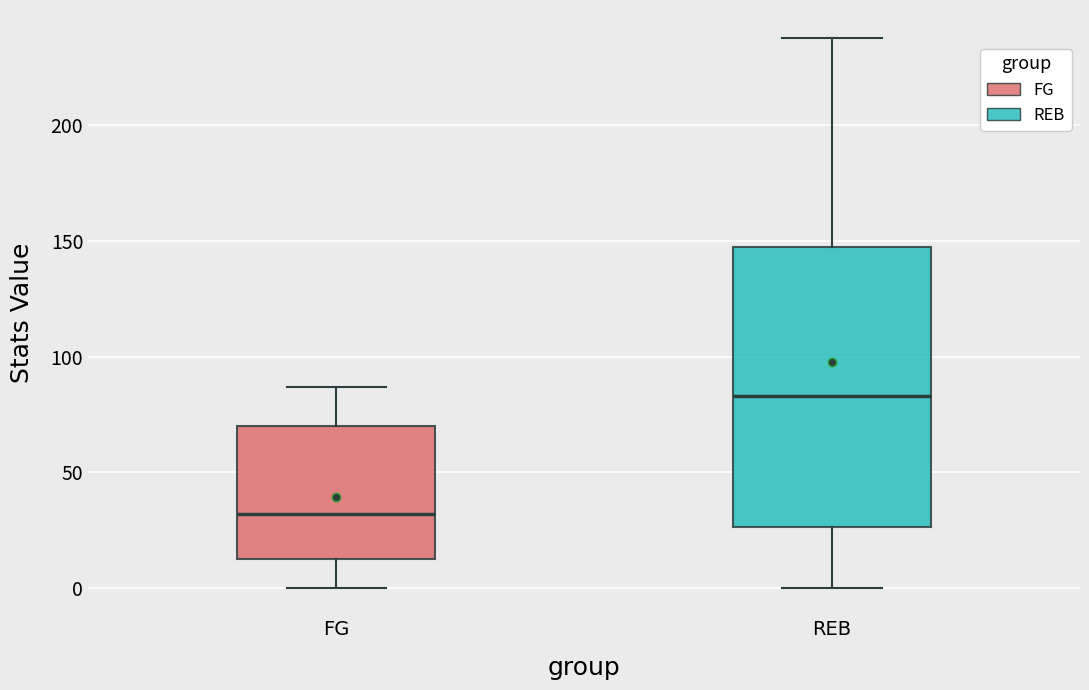

Where is the upper edge of the box for REB on the y-axis? The values are not printed on the chart, so give them approximately, as read against the axis.

150